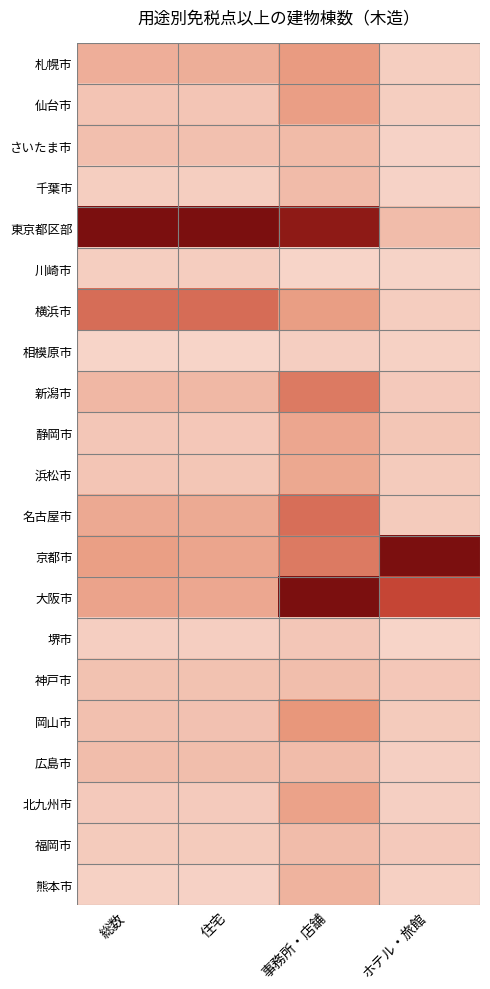

Reading right to left, extract all data points from this chart.

札幌市: ホテル・旅館=0.0	事務所・店舗=0.3	住宅=0.2	総数=0.2
仙台市: ホテル・旅館=0.0	事務所・店舗=0.3	住宅=0.1	総数=0.1
さいたま市: ホテル・旅館=0.0	事務所・店舗=0.1	住宅=0.1	総数=0.1
千葉市: ホテル・旅館=0.0	事務所・店舗=0.1	住宅=0.0	総数=0.0
東京都区部: ホテル・旅館=0.1	事務所・店舗=0.9	住宅=1.0	総数=1.0
川崎市: ホテル・旅館=0.0	事務所・店舗=0.0	住宅=0.0	総数=0.0
横浜市: ホテル・旅館=0.0	事務所・店舗=0.3	住宅=0.5	総数=0.5
相模原市: ホテル・旅館=0.0	事務所・店舗=0.0	住宅=0.0	総数=0.0
新潟市: ホテル・旅館=0.1	事務所・店舗=0.4	住宅=0.1	総数=0.2
静岡市: ホテル・旅館=0.1	事務所・店舗=0.2	住宅=0.1	総数=0.1
浜松市: ホテル・旅館=0.0	事務所・店舗=0.2	住宅=0.1	総数=0.1
名古屋市: ホテル・旅館=0.0	事務所・店舗=0.5	住宅=0.2	総数=0.2
京都市: ホテル・旅館=1.0	事務所・店舗=0.4	住宅=0.3	総数=0.3
大阪市: ホテル・旅館=0.6	事務所・店舗=1.0	住宅=0.2	総数=0.3
堺市: ホテル・旅館=0.0	事務所・店舗=0.1	住宅=0.0	総数=0.0
神戸市: ホテル・旅館=0.1	事務所・店舗=0.1	住宅=0.1	総数=0.1
岡山市: ホテル・旅館=0.0	事務所・店舗=0.3	住宅=0.1	総数=0.1
広島市: ホテル・旅館=0.0	事務所・店舗=0.1	住宅=0.1	総数=0.1
北九州市: ホテル・旅館=0.0	事務所・店舗=0.3	住宅=0.1	総数=0.1
福岡市: ホテル・旅館=0.1	事務所・店舗=0.1	住宅=0.0	総数=0.0
熊本市: ホテル・旅館=0.0	事務所・店舗=0.2	住宅=0.0	総数=0.0